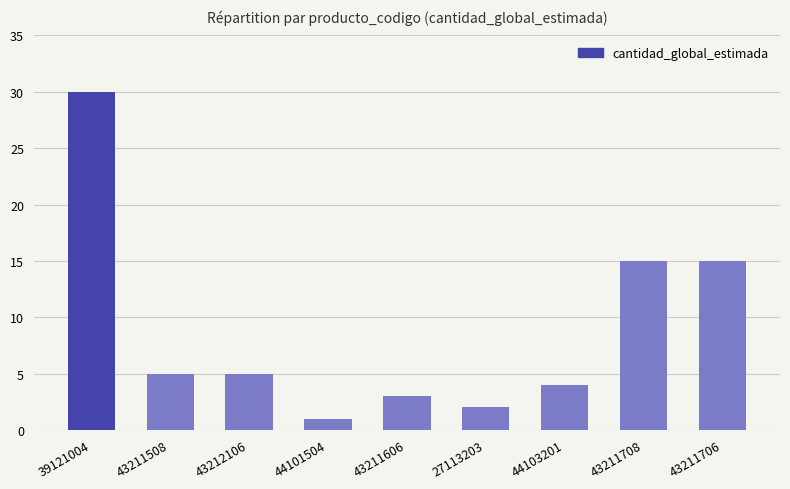

At which category does the chart reach its minimum across all series?

44101504